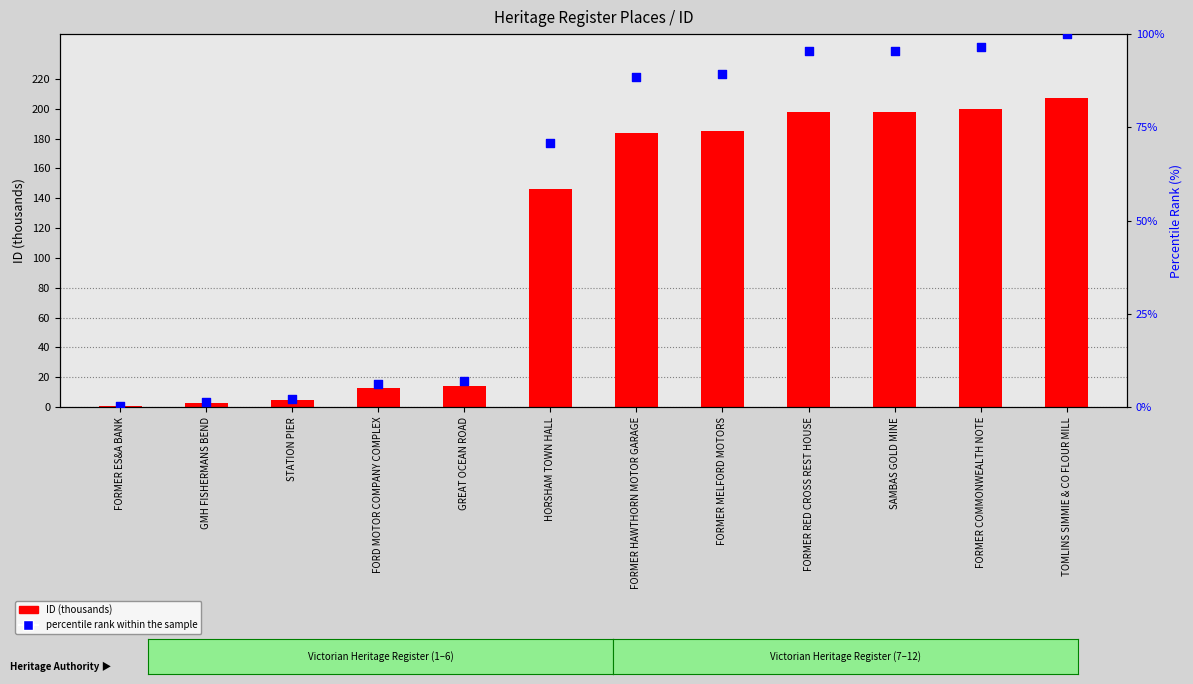

Which series reaches the maximum Y coordinate?

ID (thousands)